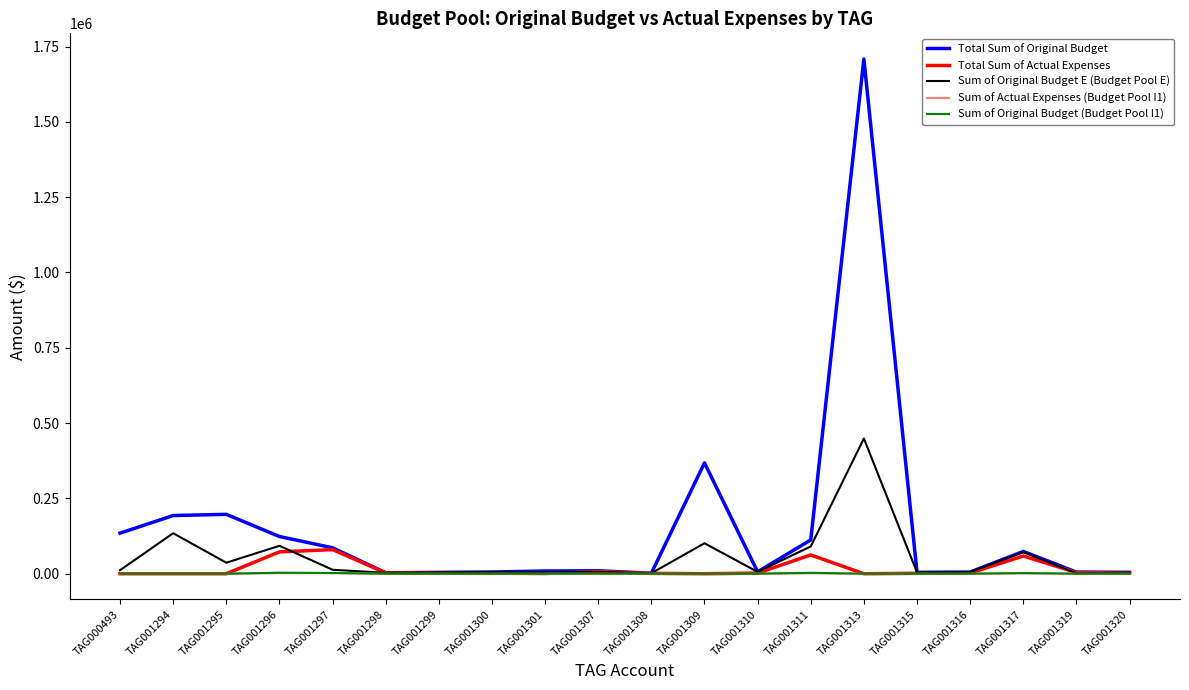

At which category is the sum across all series the highest?

TAG001313